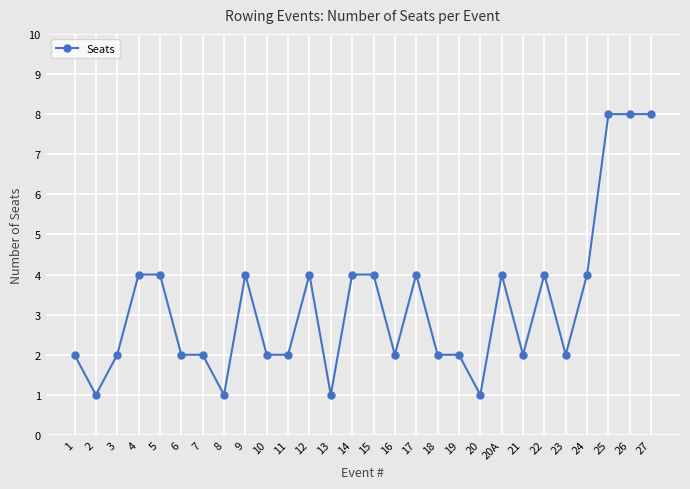

Count the number of categories in the chart.

28